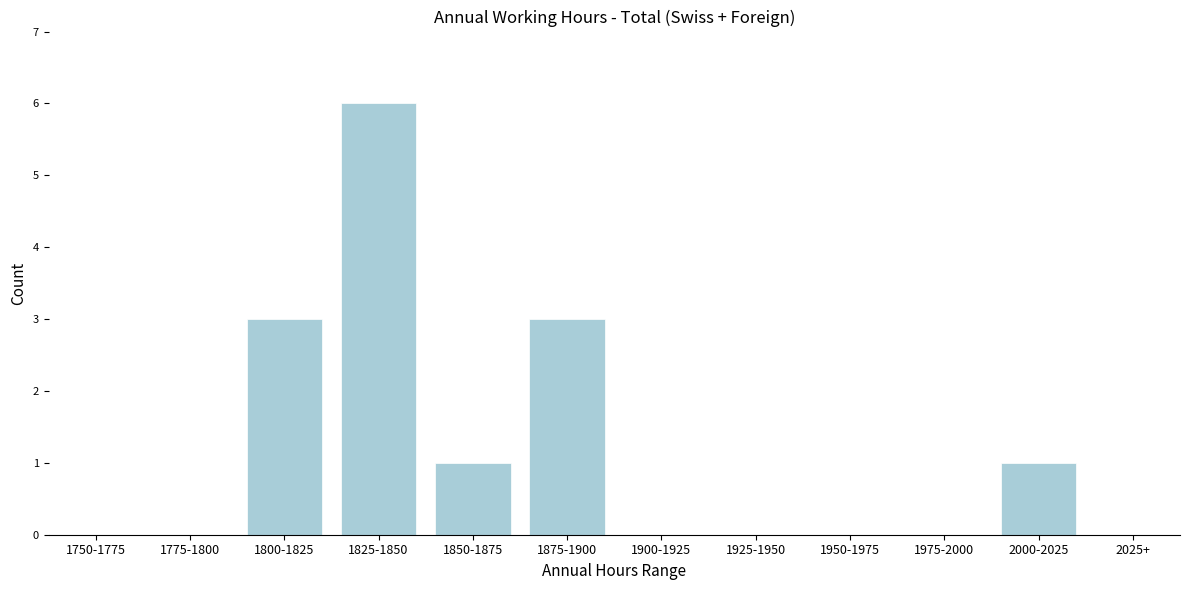

Reading left to right, extract all data points from this chart.

1750-1775=0	1775-1800=0	1800-1825=3	1825-1850=6	1850-1875=1	1875-1900=3	1900-1925=0	1925-1950=0	1950-1975=0	1975-2000=0	2000-2025=1	2025+=0